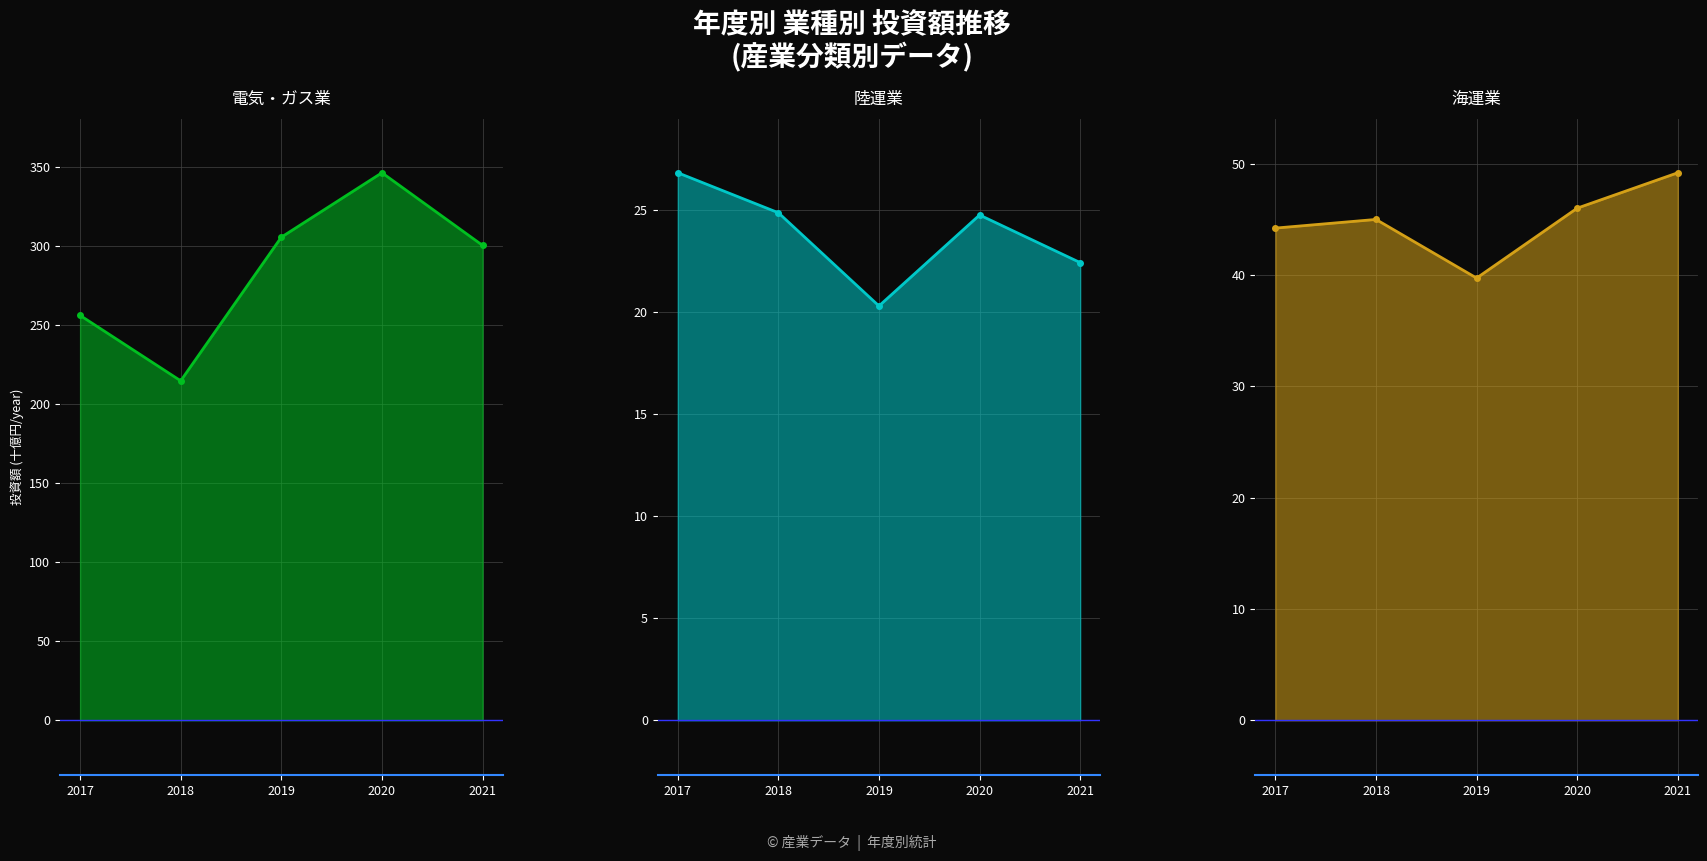

What is the difference between the highest and lowest values at 2019?

285.2